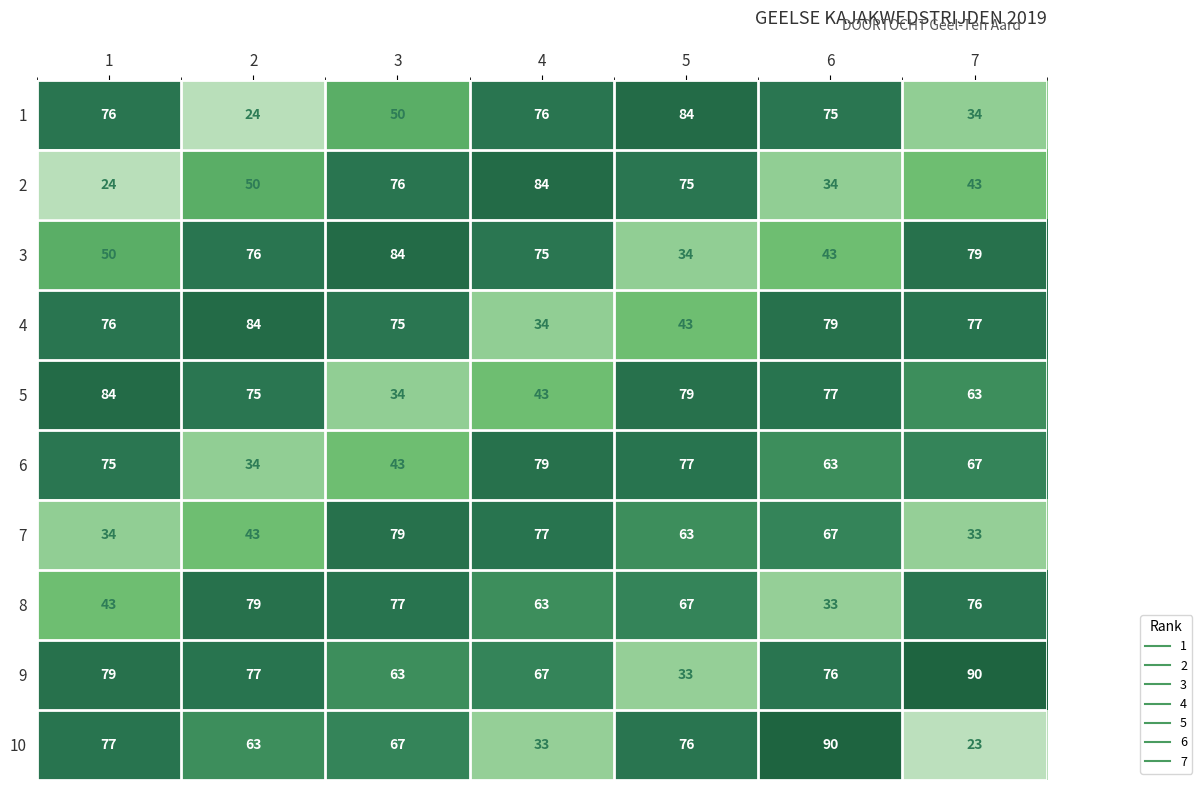

Which series has the largest range (max minus min)?

10